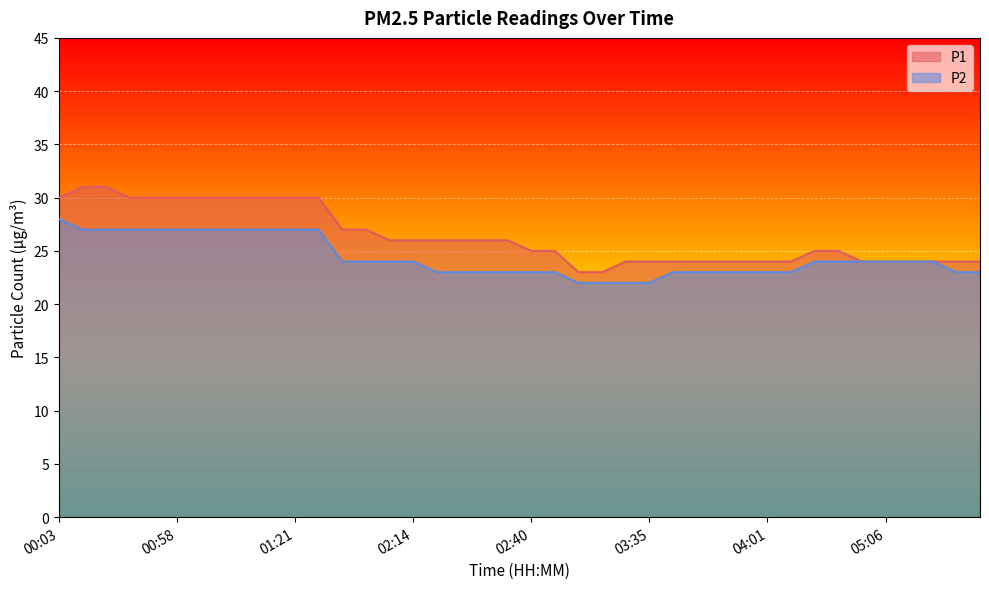

Which series has the largest total across all categories?

P1